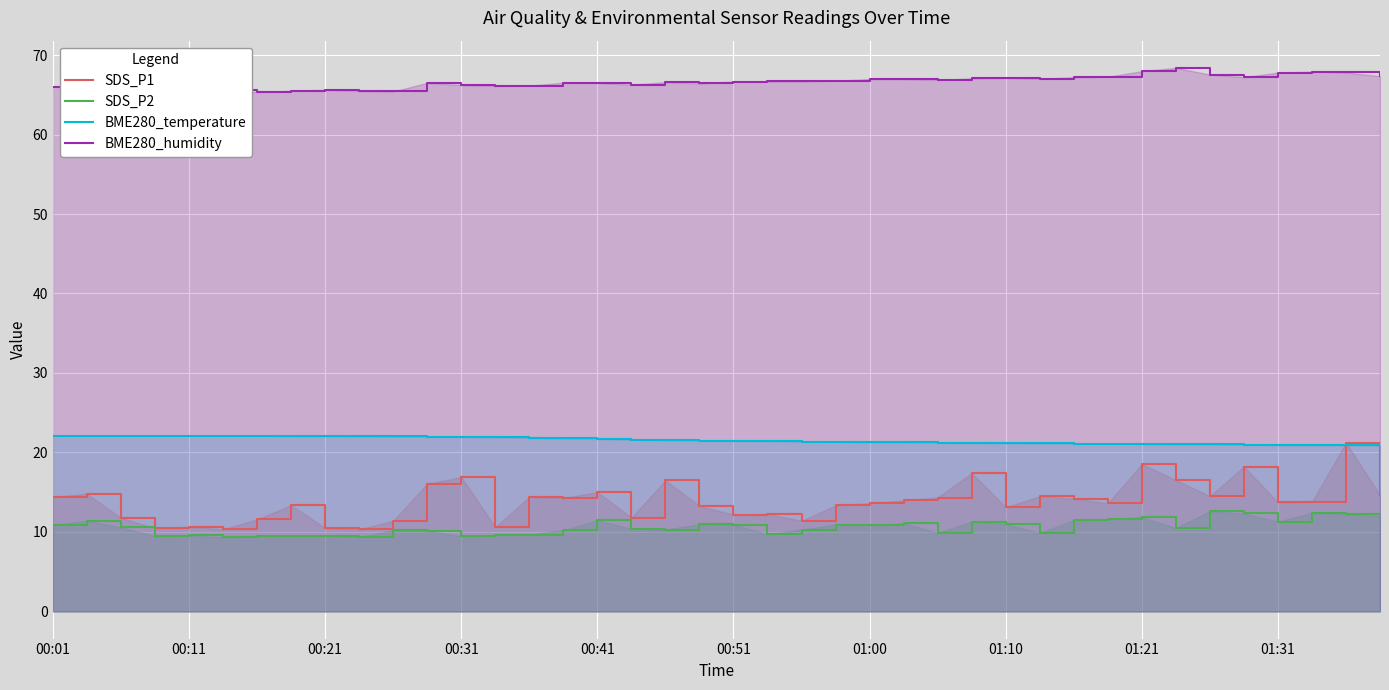

True or false: BME280_humidity has a value of 118.1 at 01:21.

False